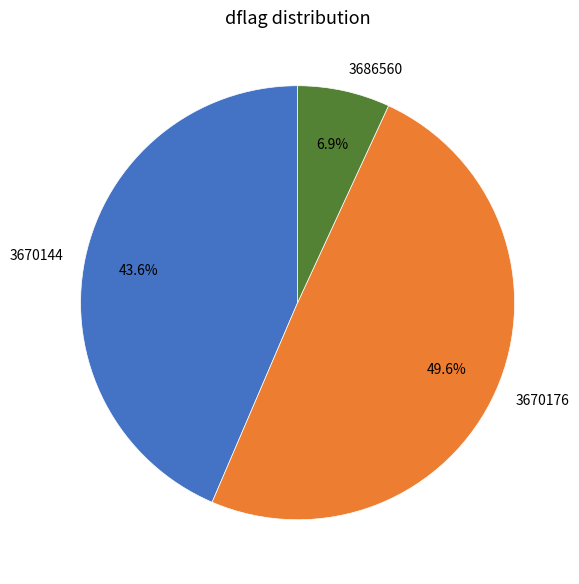

Rank the categories by value from highest to lowest.

3670176, 3670144, 3686560